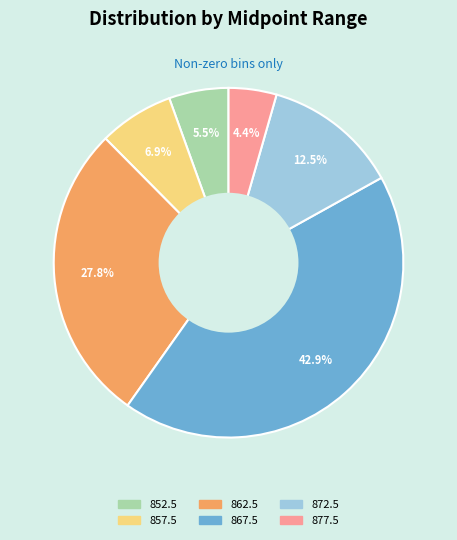

Count the number of slices in the pie.

6